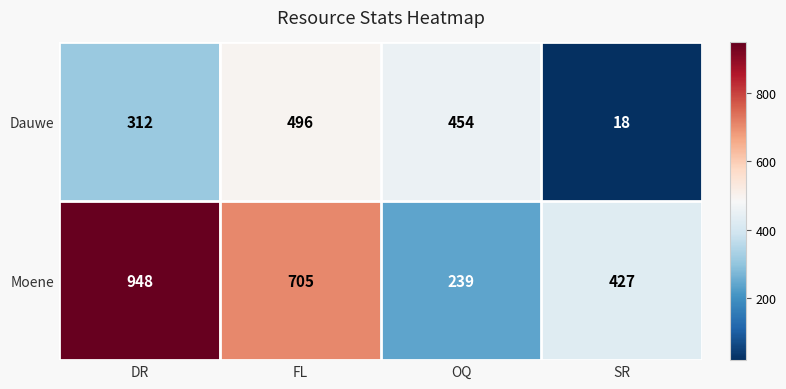

What is the average value of the Dauwe series?

320